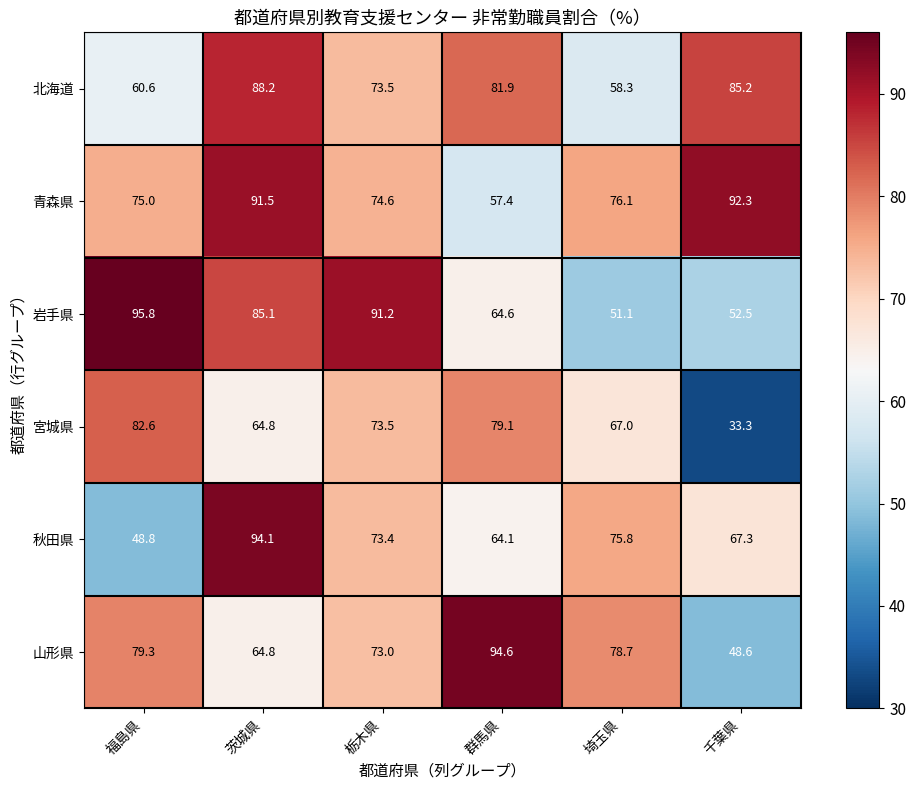

At which category is the sum across all series the highest?

茨城県